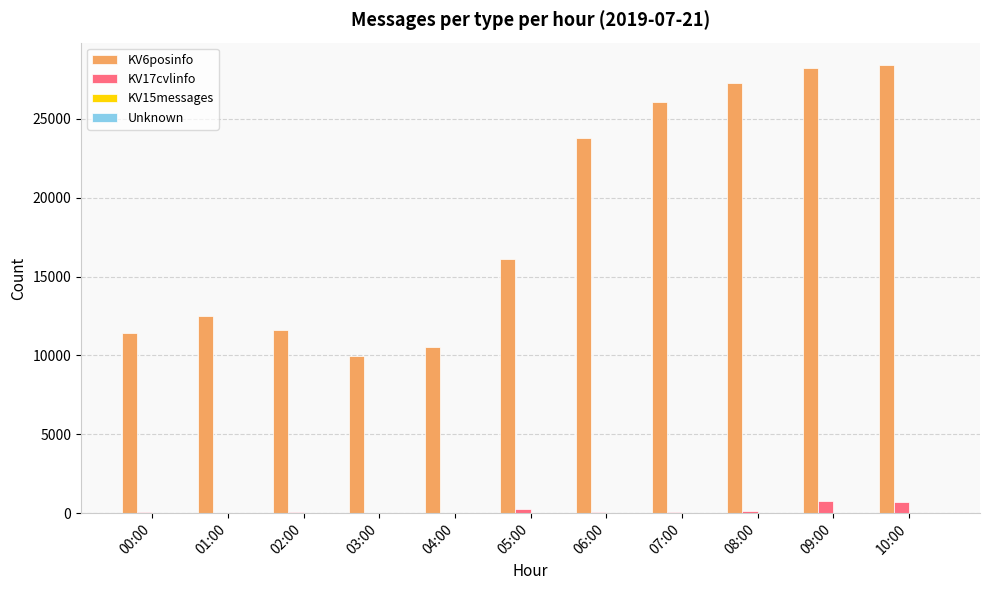

Which series has the widest spread of values?

KV6posinfo